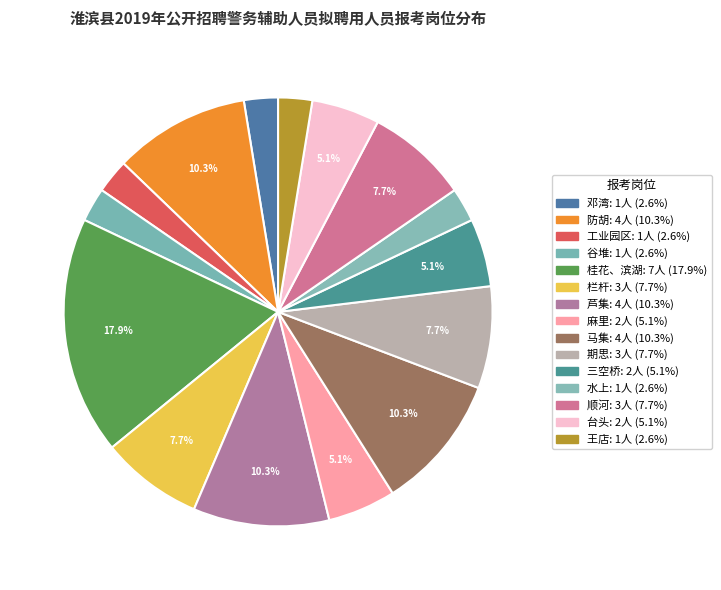

Count the number of slices in the pie.

15